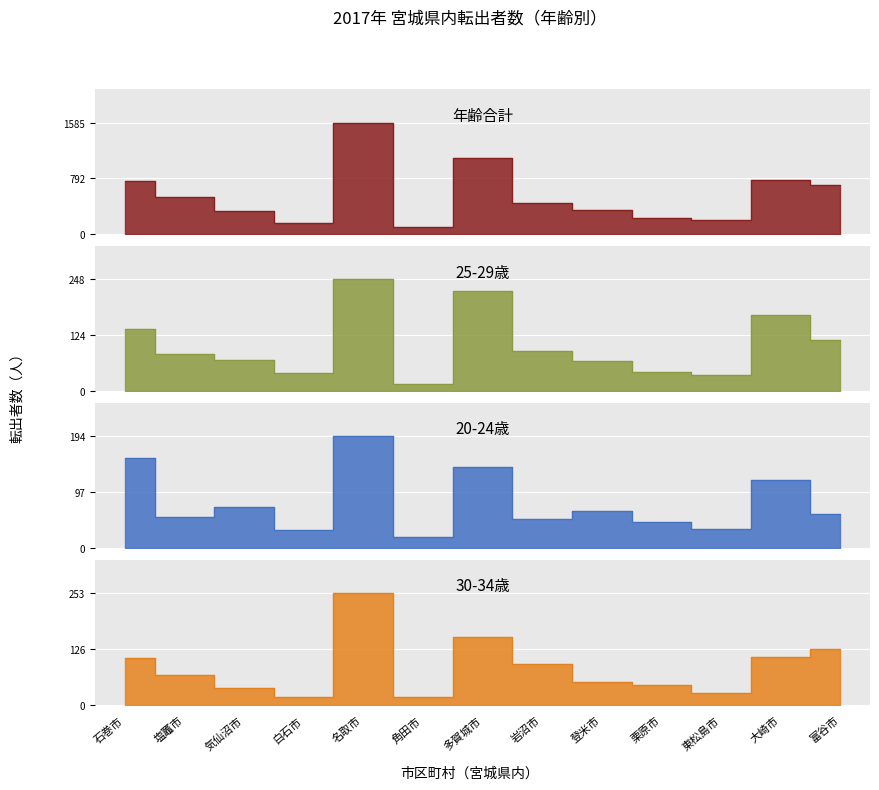

Between 気仙沼市 and 角田市, which series saw the biggest shift?

年齢合計